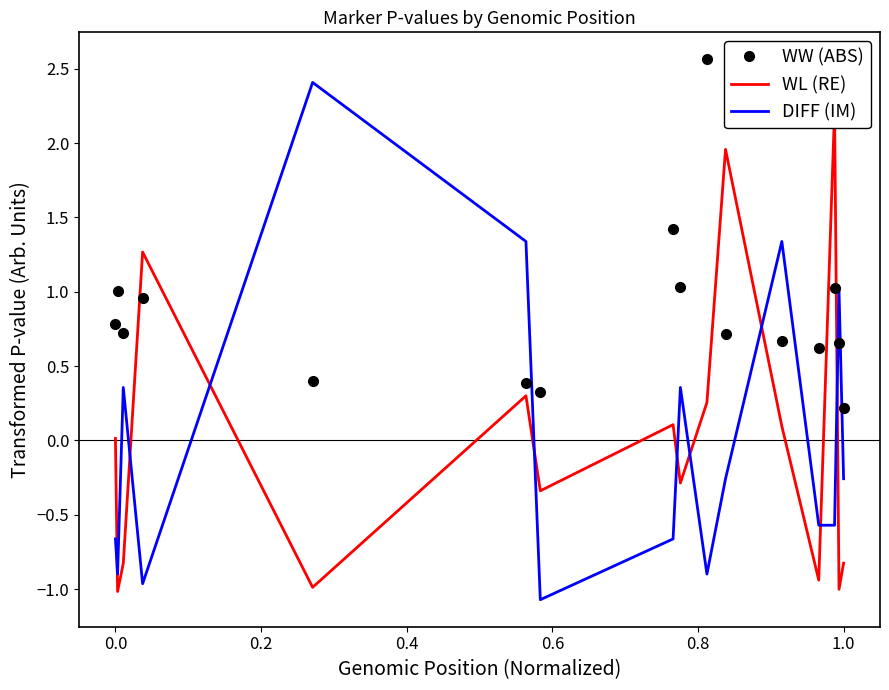

Which series has the largest range (max minus min)?

DIFF (IM)